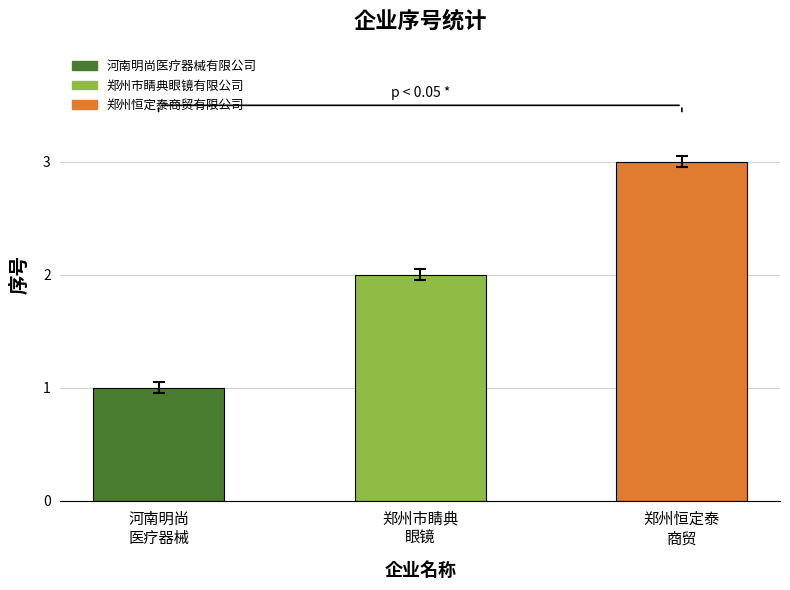

What is the sum of the values at 郑州市睛典
眼镜 and 河南明尚
医疗器械?

3